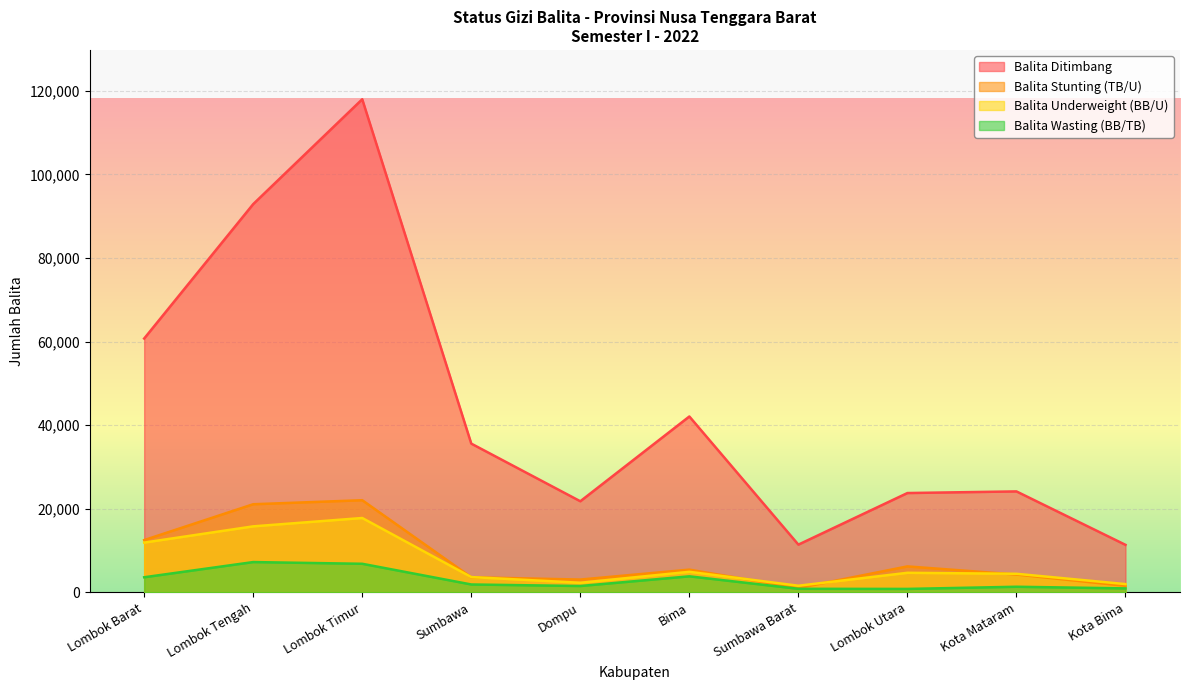

What is the value of the Balita Underweight (BB/U) point at the 7th from the left?

1609